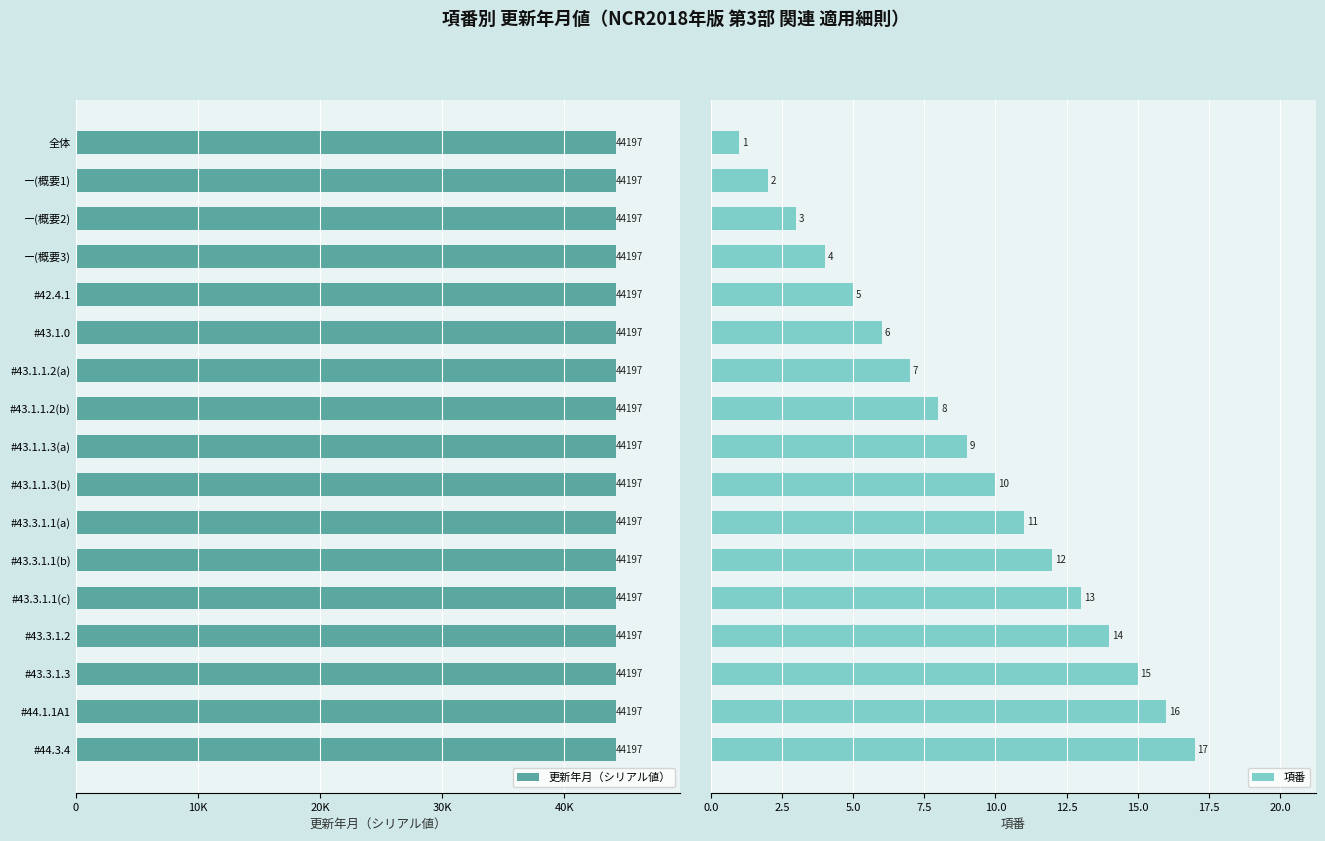

What is the sum of all 項番 values?

153